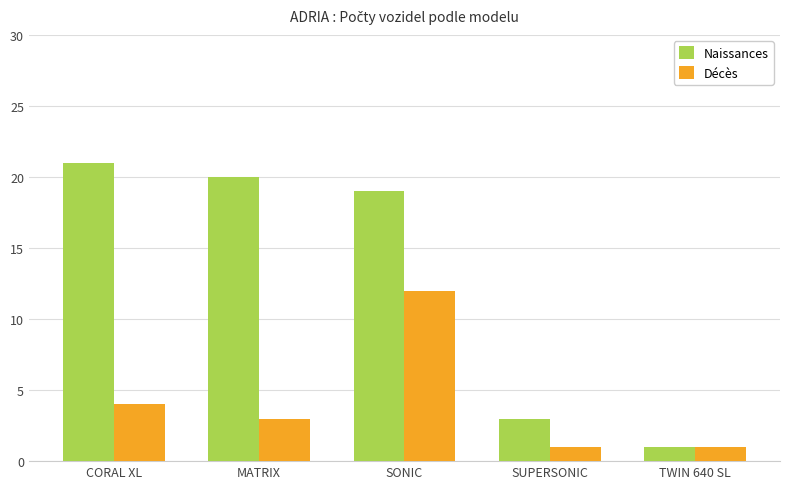

What is the sum of all Naissances values?

64